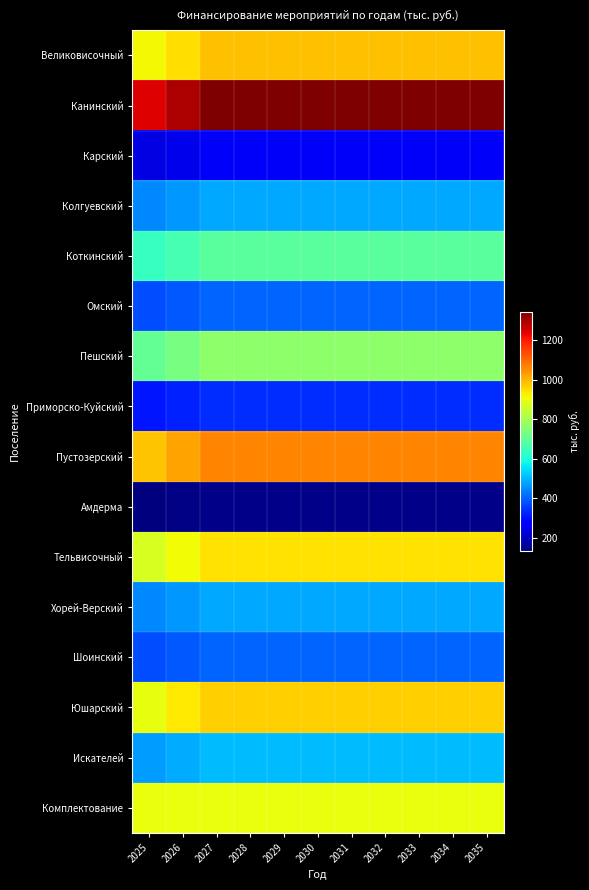

Count the number of data series in this chart.

16